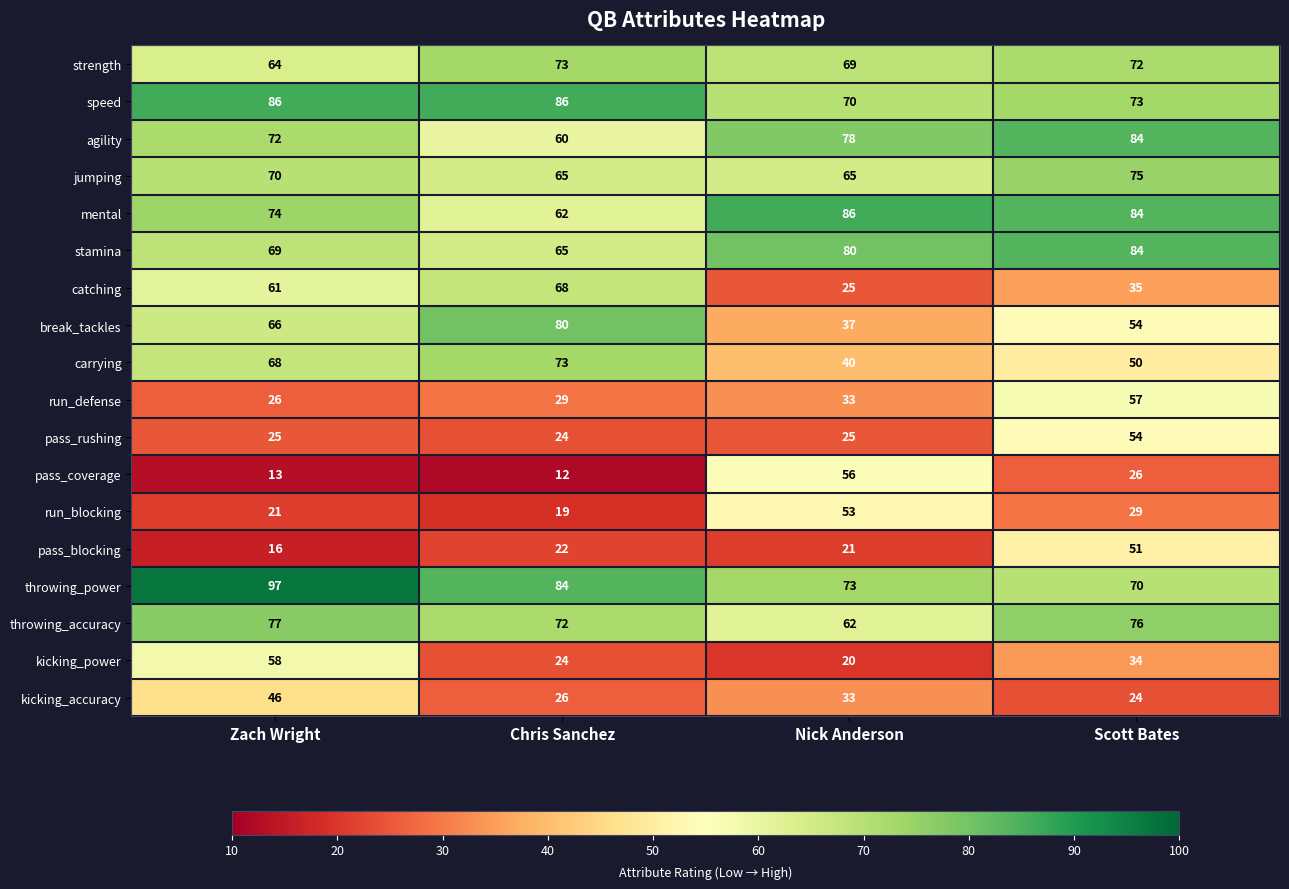

Which series changed the most between Chris Sanchez and Scott Bates?

catching